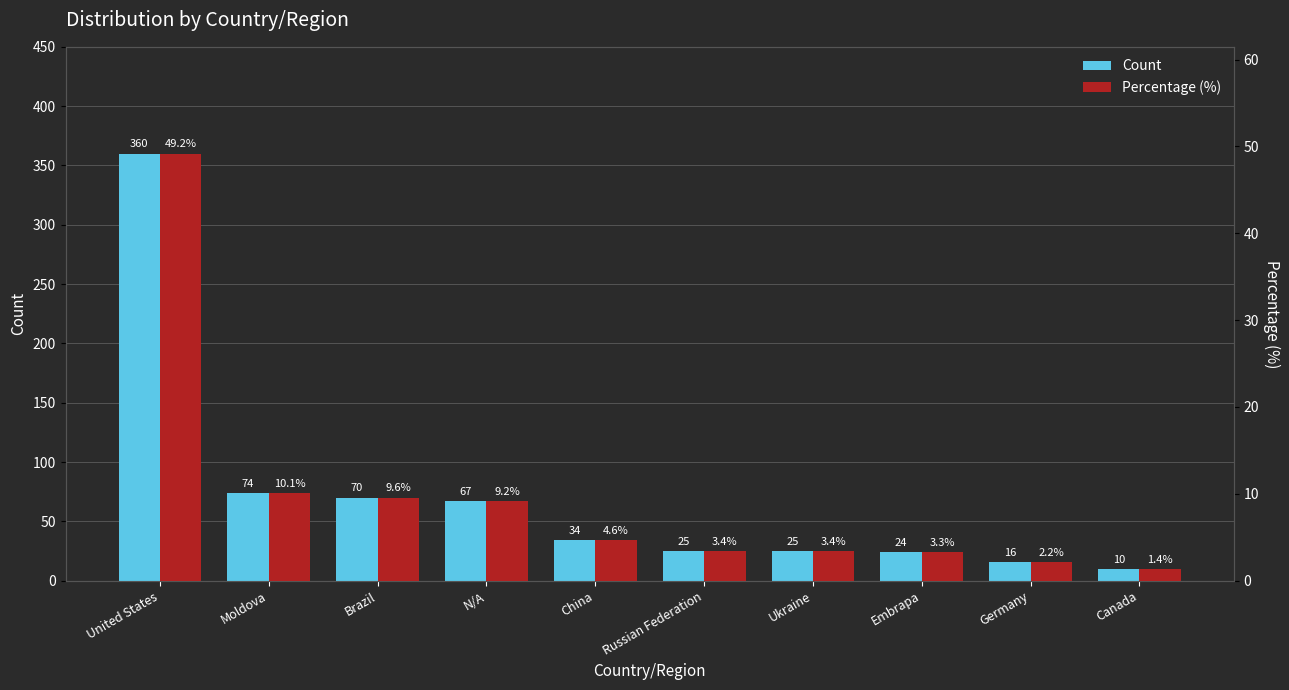

Are the bars grouped side by side (vs. stacked)?

Yes